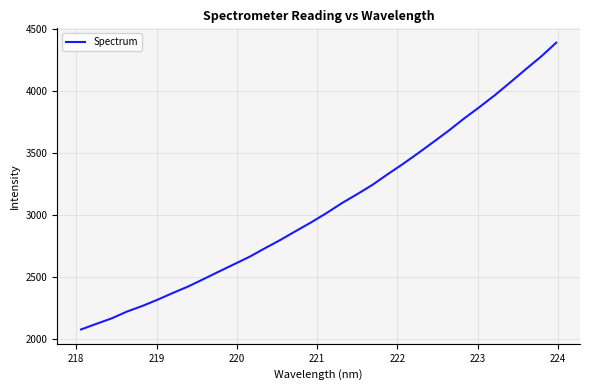

What is the maximum value shown in the chart?

4387.9